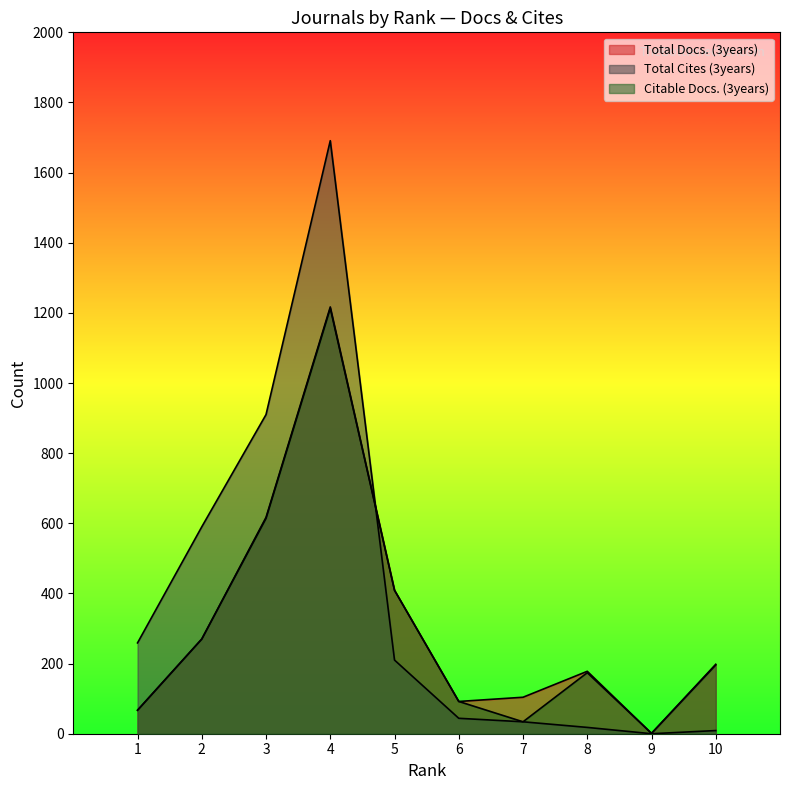

Between 6 and 10, which is larger?

10